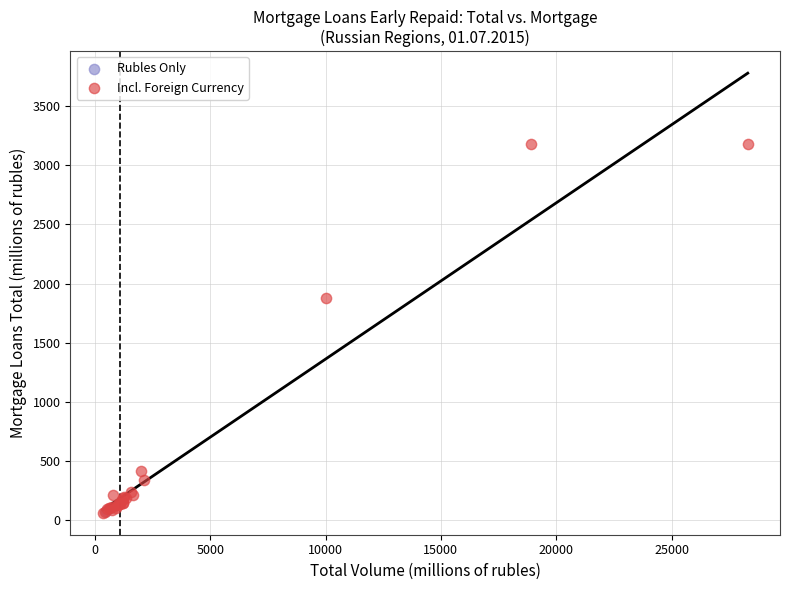

What are all the series names shown in the legend?

Rubles Only, Incl. Foreign Currency